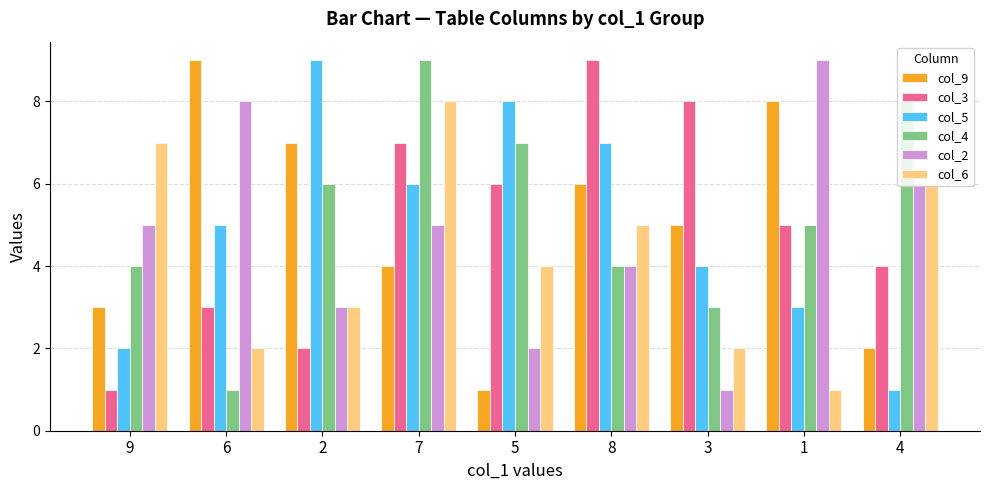

Are the bars horizontal?

No